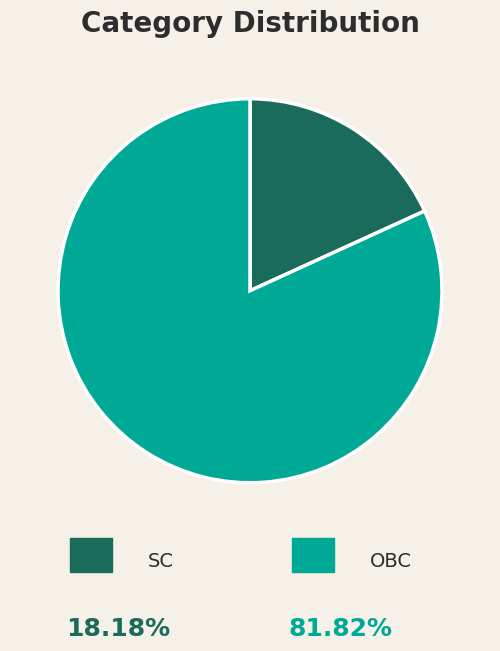

Does any single category account for the majority?

Yes